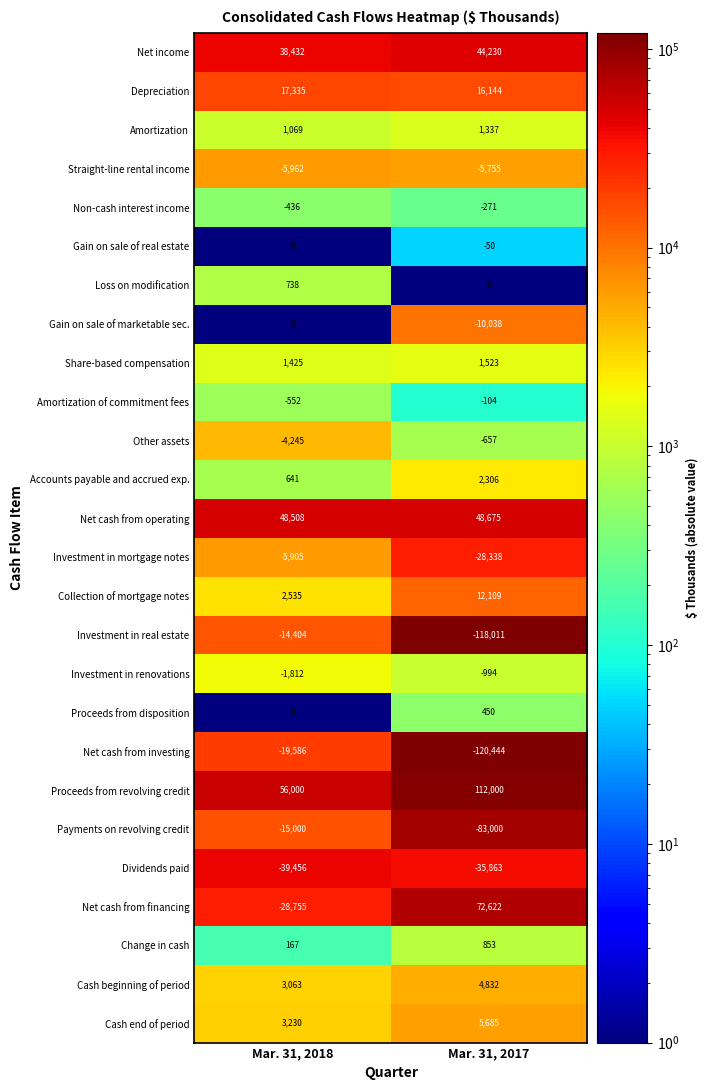

Rank the series at Mar. 31, 2017 from lowest to highest value.

Net cash from investing, Investment in real estate, Payments on revolving credit, Dividends paid, Investment in mortgage notes, Gain on sale of marketable sec., Straight-line rental income, Investment in renovations, Other assets, Non-cash interest income, Amortization of commitment fees, Gain on sale of real estate, Loss on modification, Proceeds from disposition, Change in cash, Amortization, Share-based compensation, Accounts payable and accrued exp., Cash beginning of period, Cash end of period, Collection of mortgage notes, Depreciation, Net income, Net cash from operating, Net cash from financing, Proceeds from revolving credit